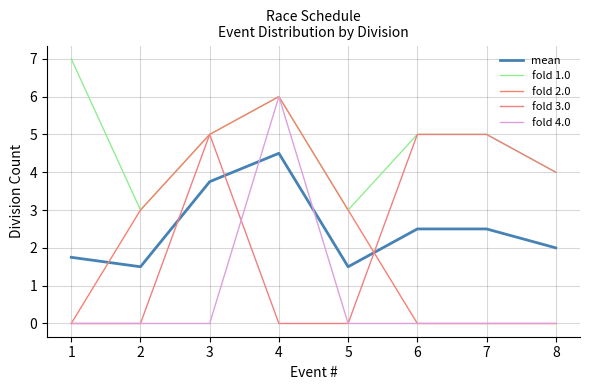

The fold 1.0 series shows 3.0 at 2. True or false?

True